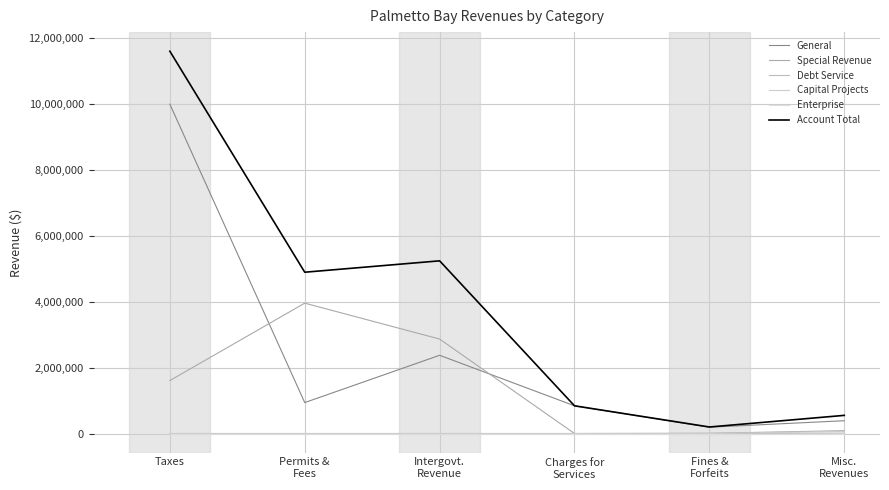

Does the chart have visible grid lines?

Yes